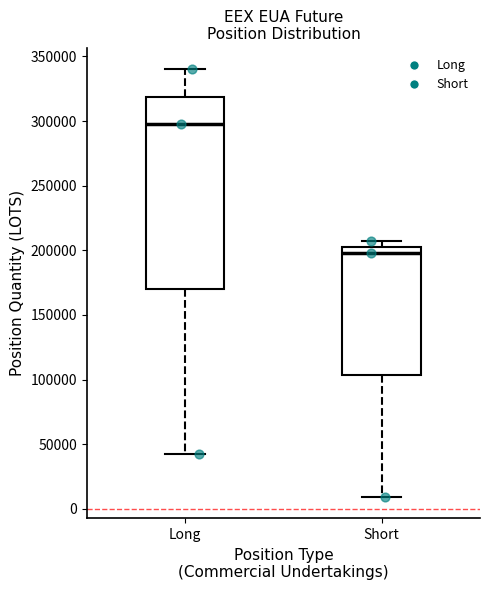

Reading left to right, transcribe this box plot: for each box, give where its median line is, the range the box spans, and where its two whiskers end, as read against the y-axis. The values are not printed on the chart, so give them approximately, as read against the axis.

Long: median 300000, box 170000 to 320000, whiskers 45000 to 340000
Short: median 200000, box 105000 to 205000, whiskers 10000 to 205000 (just above the box's upper edge)